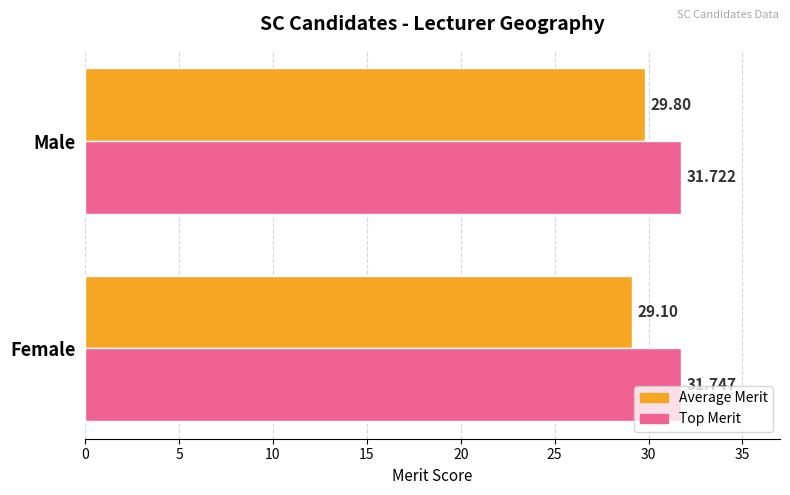

At which label is Average Merit closest to 29?

Female